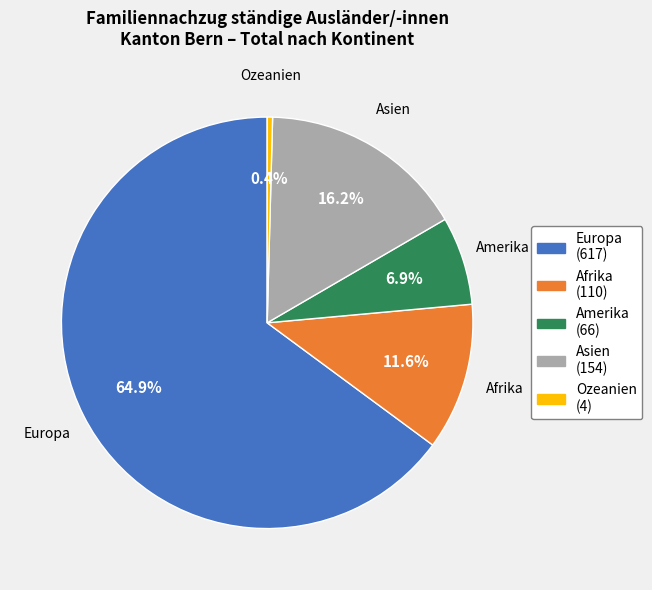

Is Afrika the majority of the pie?

No